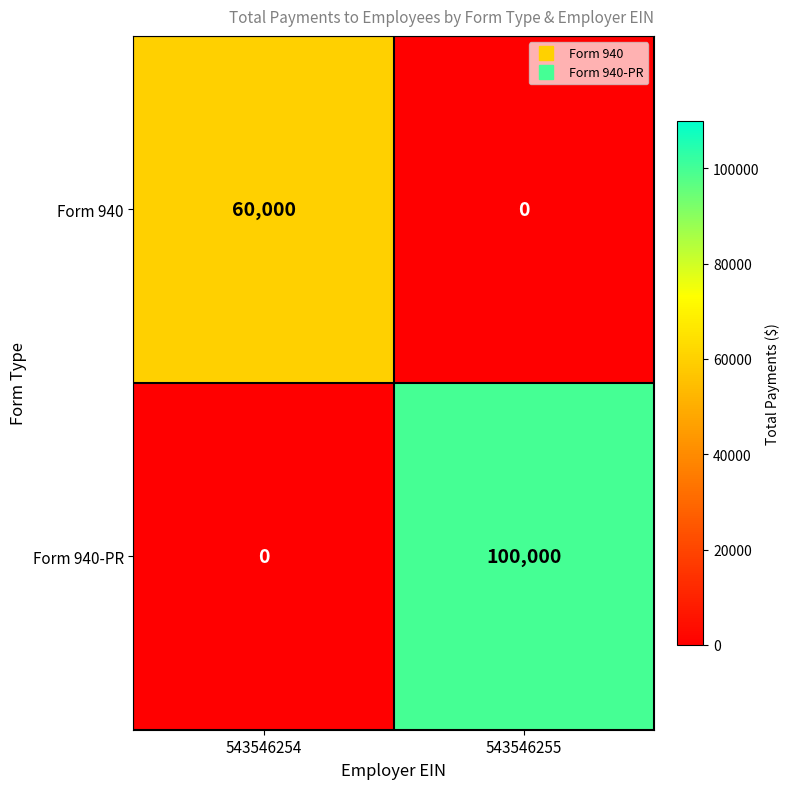

At how many categories does at least one series exceed 44485?

2